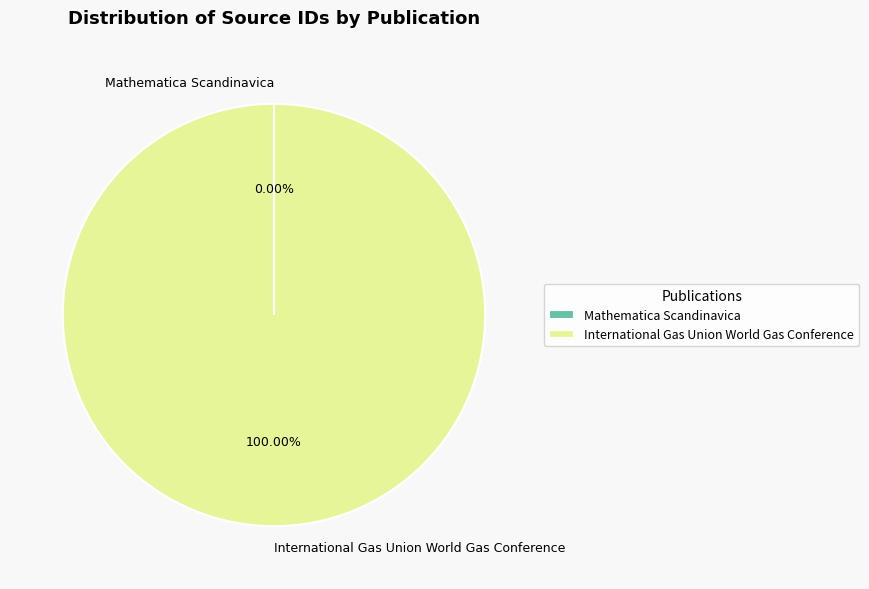

Does any single category account for the majority?

Yes